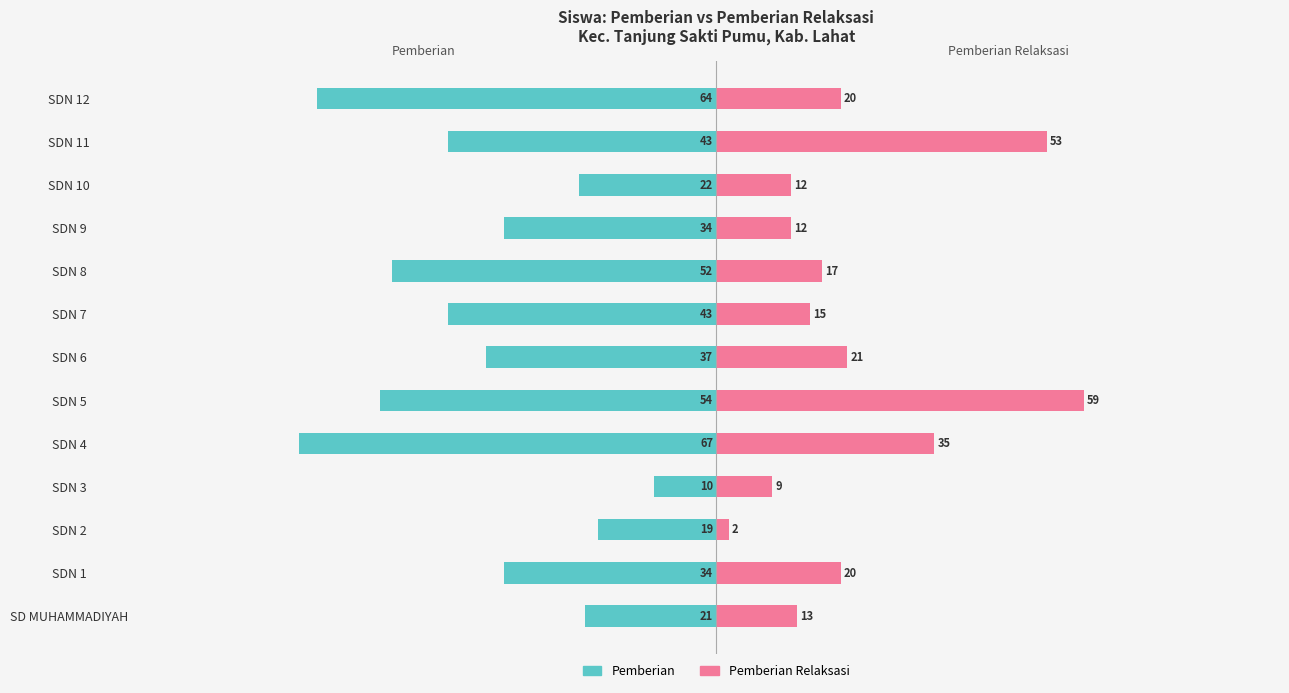

Does the chart contain stacked bars?

No